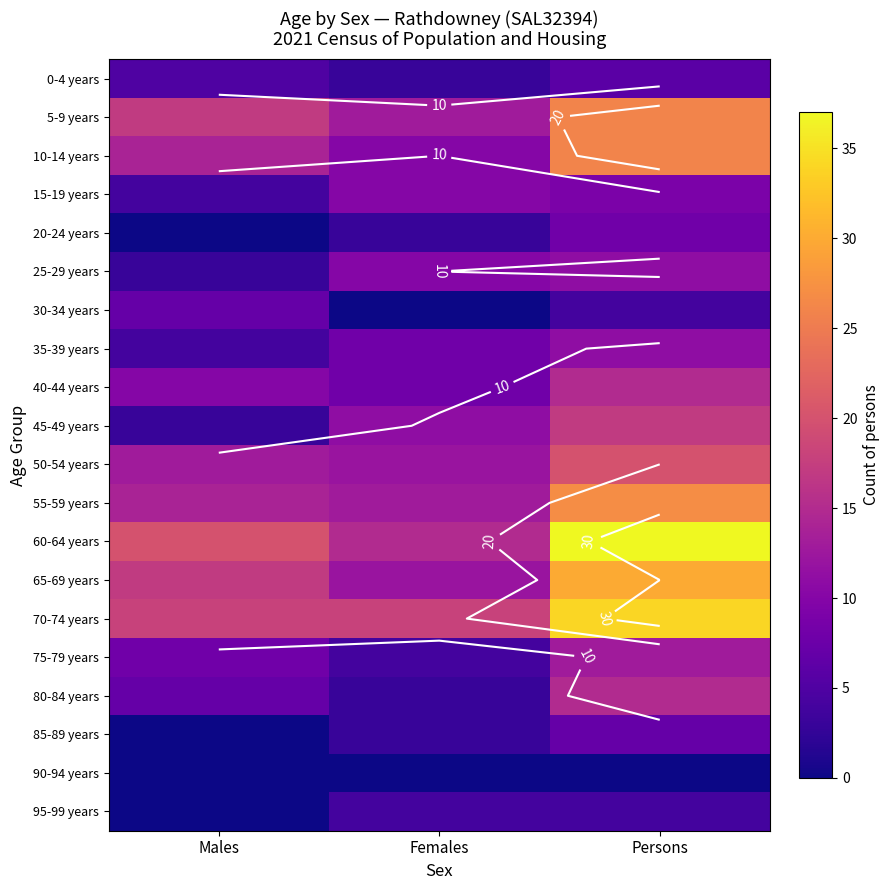

How many values in the 75-79 years series are below 8?

1